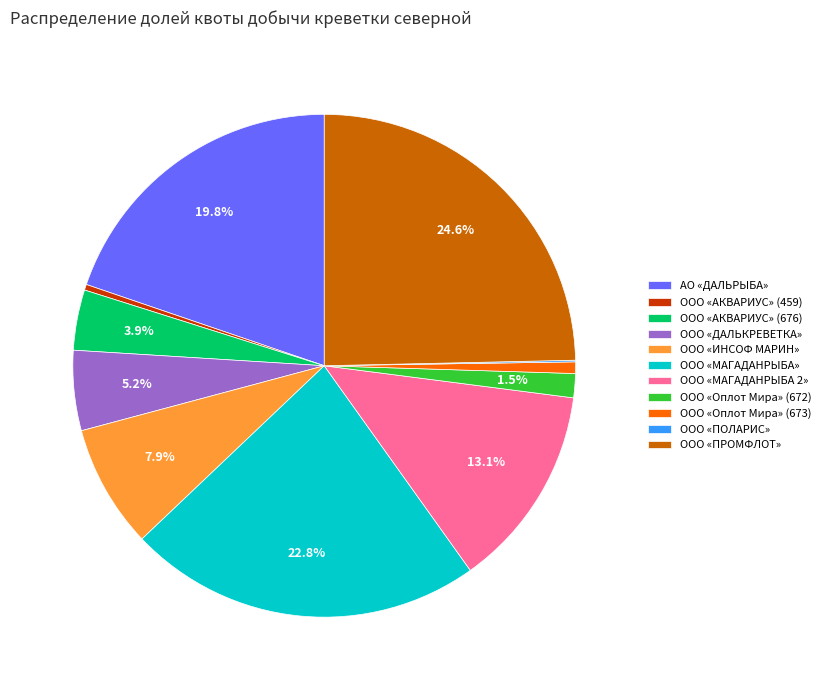

Which has a higher value, АО «ДАЛЬРЫБА» or ООО «ПРОМФЛОТ»?

ООО «ПРОМФЛОТ»